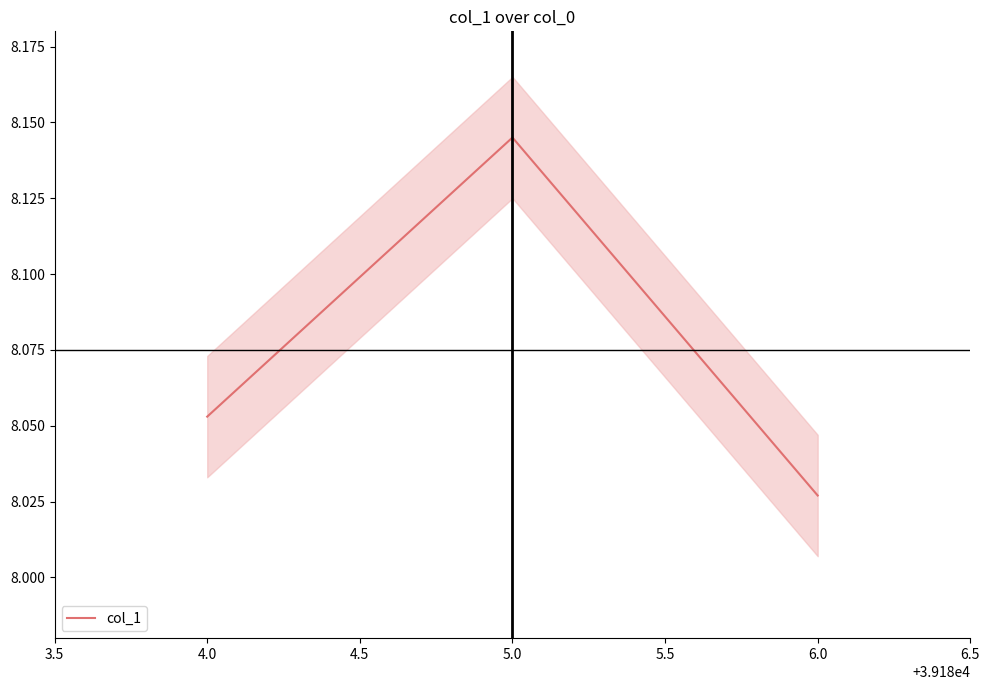

List the labels in order of col_1 value, smallest first.

6.0, 4.0, 5.0